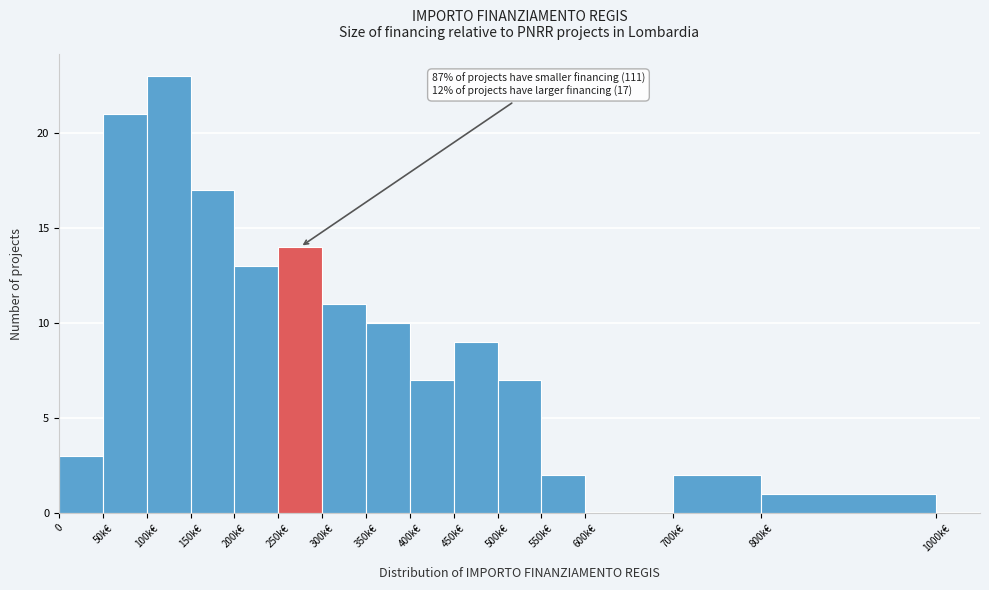

Reading left to right, transcribe all the data shown in this chart.

0=3	50k€=21	100k€=23	150k€=17	200k€=13	250k€=14	300k€=11	350k€=10	400k€=7	450k€=9	500k€=7	550k€=2	600k€=0	700k€=2	800k€=1